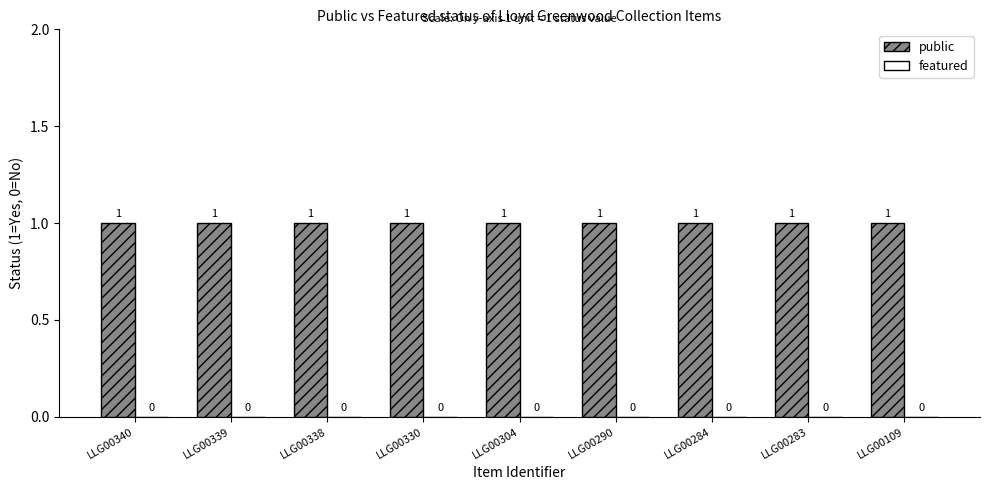

What is the minimum value for public?

1